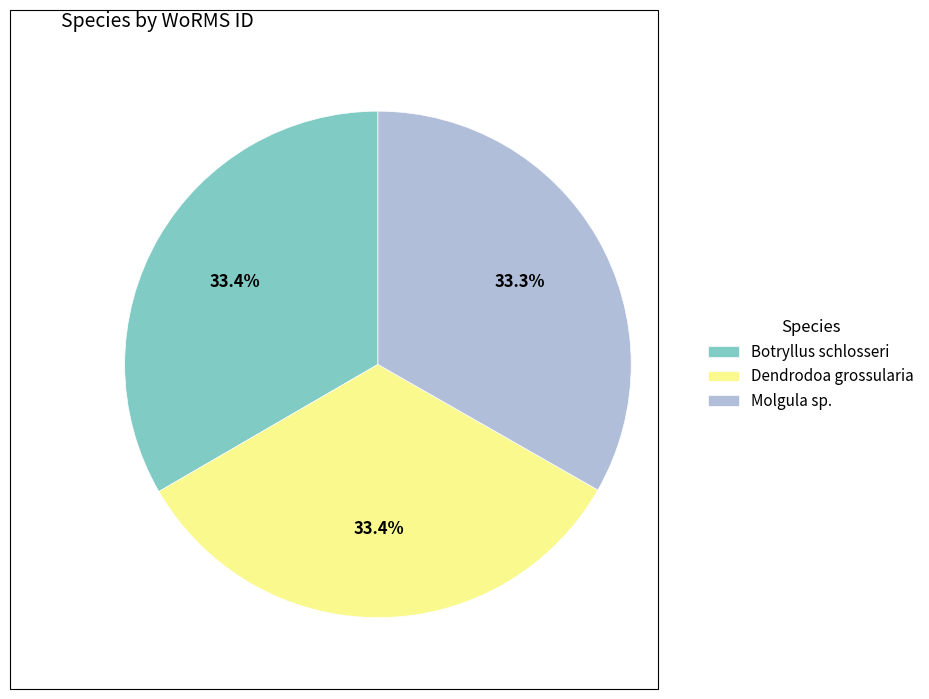

Do Dendrodoa grossularia and Botryllus schlosseri together represent more than half of the pie?

Yes